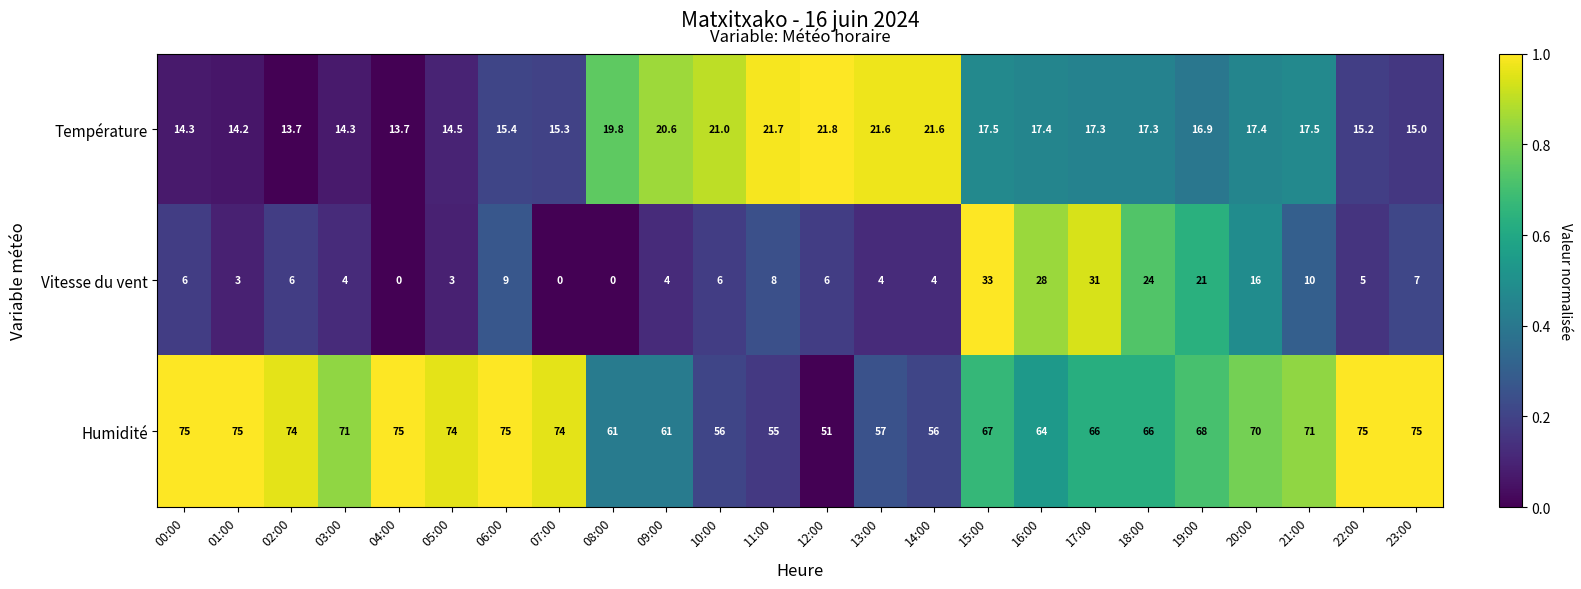

Is it true that Température equals 17.3 at 18:00?

True